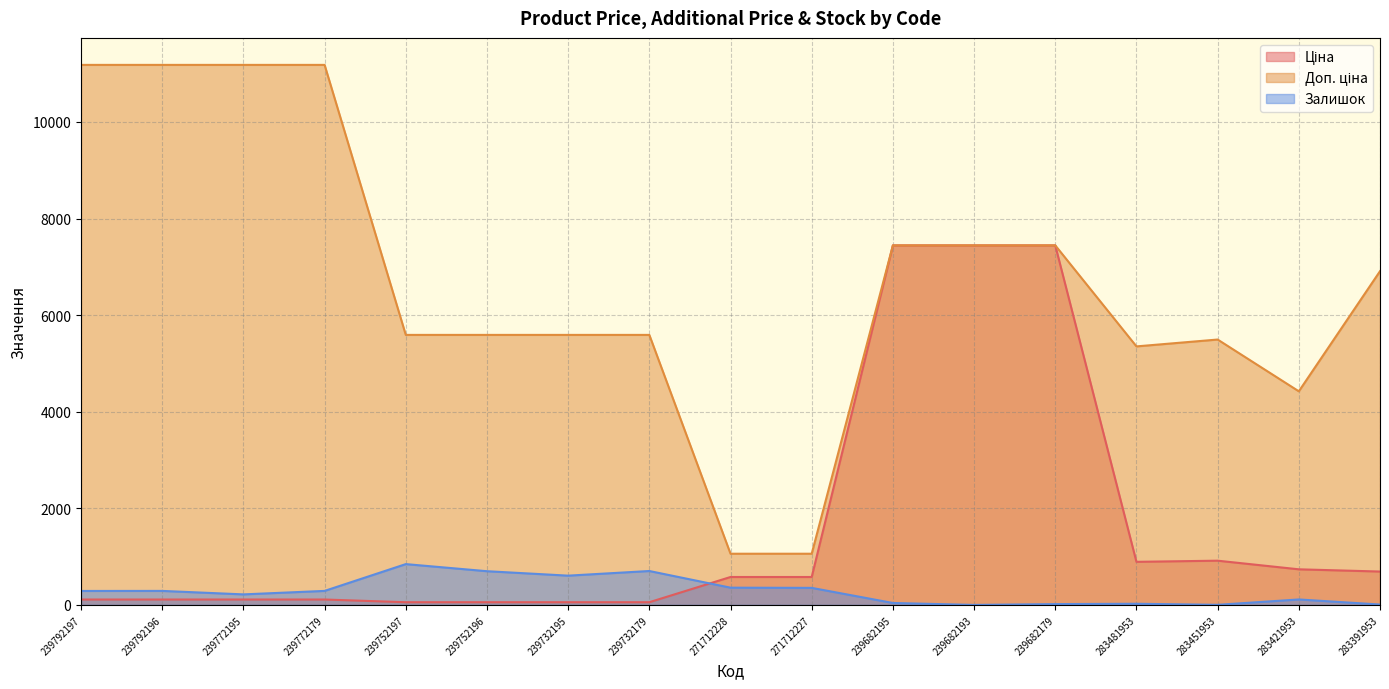

What is the label of the 9th point from the left?

271712228